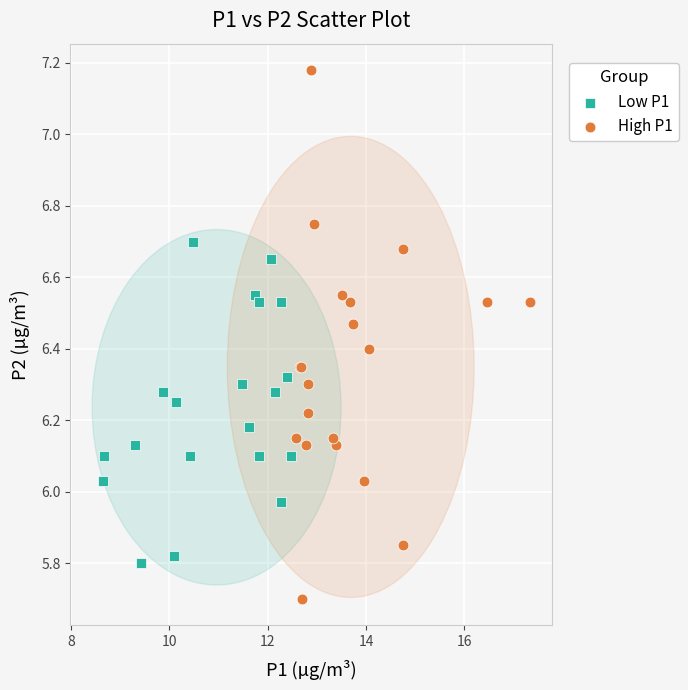

Which series has the widest spread of Y values?

High P1